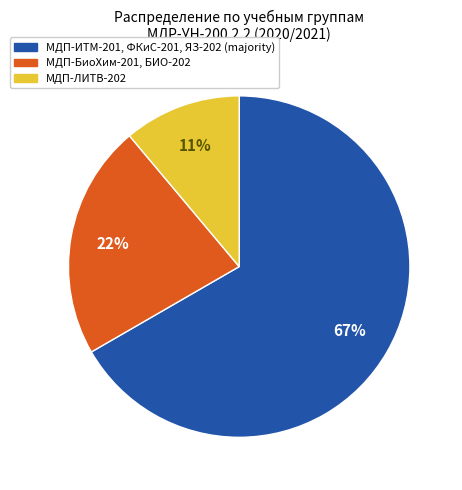

To the nearest percent, what is the difference between the largest and smallest slice percentages?

56%